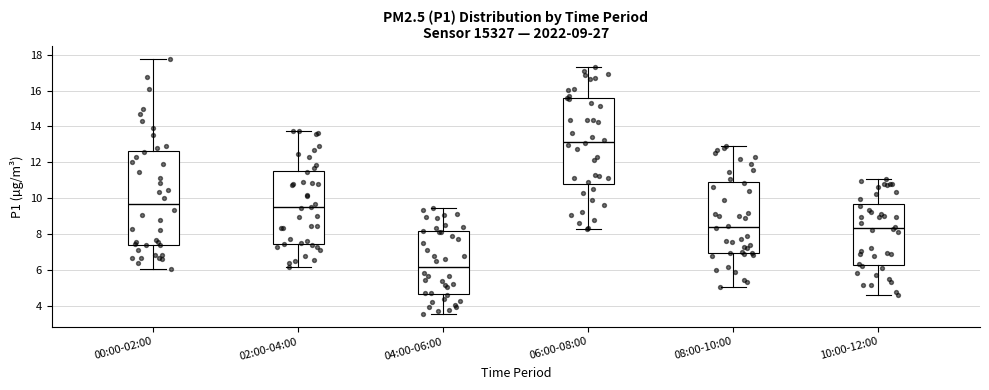

Which box is the tallest, from its lower edge to its upper edge?

00:00-02:00